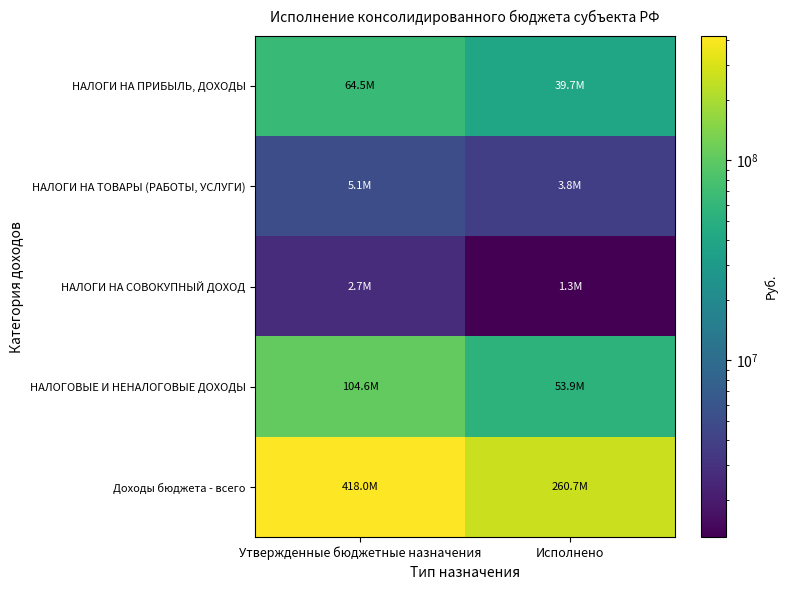

How many categories are shown in the chart?

2